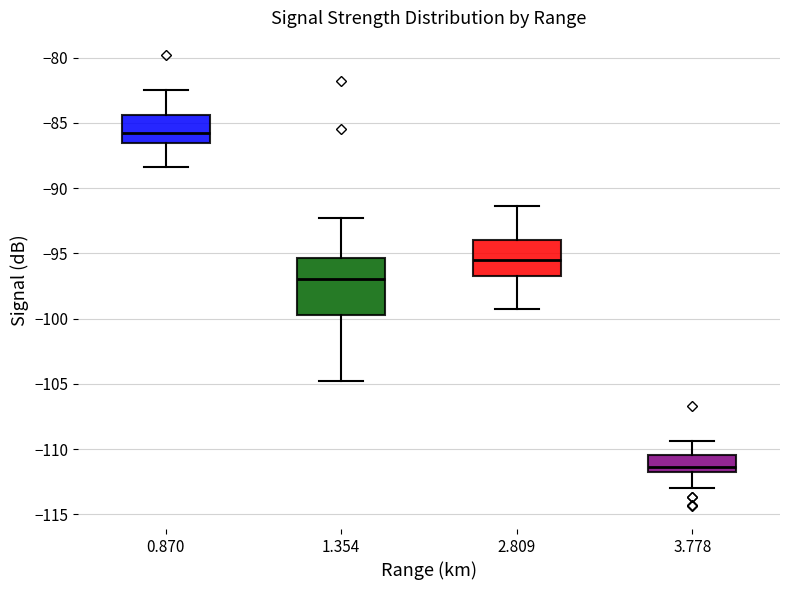

Reading left to right, read every box against the y-axis: the position of its median line, the range the box covers, and the ends of its whiskers. The values are not printed on the chart, so give them approximately, as read against the axis.

0.870: median -86.0, box -86.5 to -84.5, whiskers -88.5 to -82.5
1.354: median -97.0, box -99.5 to -95.5, whiskers -105.0 to -92.5
2.809: median -95.5, box -96.5 to -94.0, whiskers -99.5 to -91.5
3.778: median -111.5 (just above the box's lower edge), box -111.5 to -110.5, whiskers -113.0 to -109.5